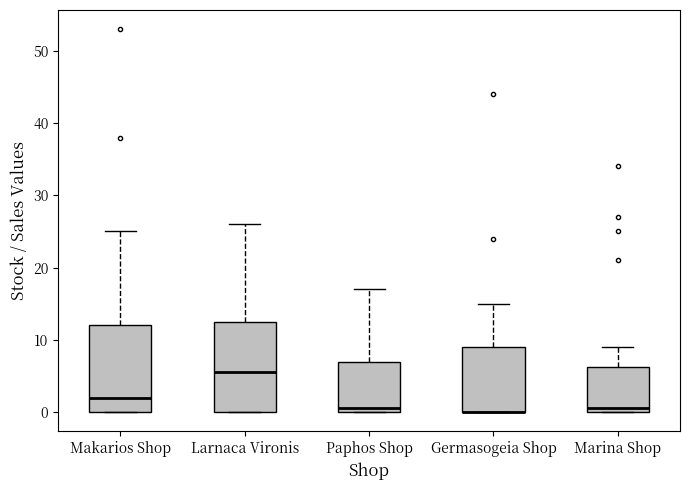

Reading left to right, read every box against the y-axis: the position of its median line, the range the box covers, and the ends of its whiskers. The values are not printed on the chart, so give them approximately, as read against the axis.

Makarios Shop: median 2, box 0 to 12, whiskers 0 to 25
Larnaca Vironis: median 6, box 0 to 13, whiskers 0 to 26
Paphos Shop: median 1, box 0 to 7, whiskers 0 to 17
Germasogeia Shop: median 0 (drawn on the box's lower edge), box 0 to 9, whiskers 0 to 15
Marina Shop: median 1, box 0 to 6, whiskers 0 to 9